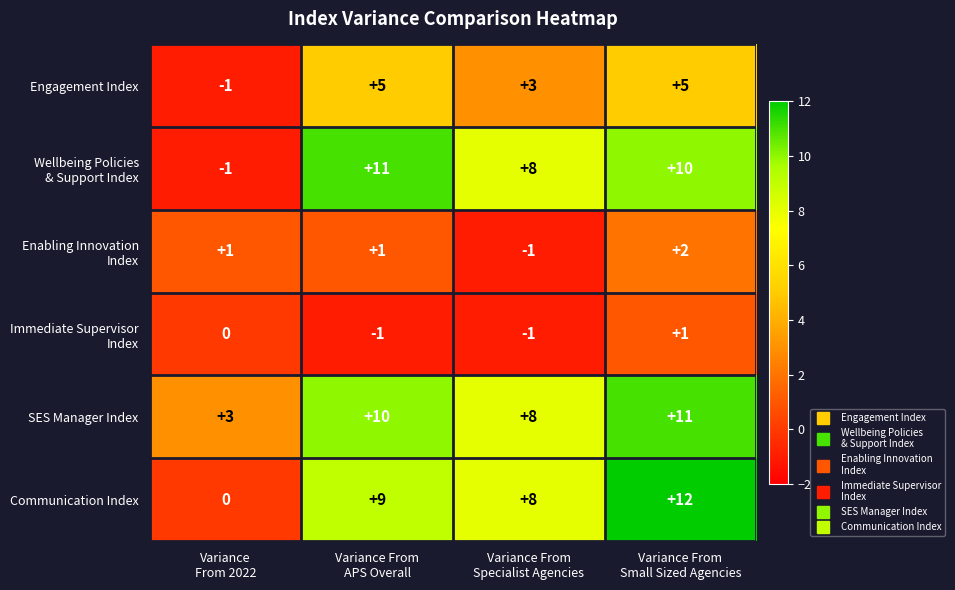

Which series has the largest total across all categories?

SES Manager Index